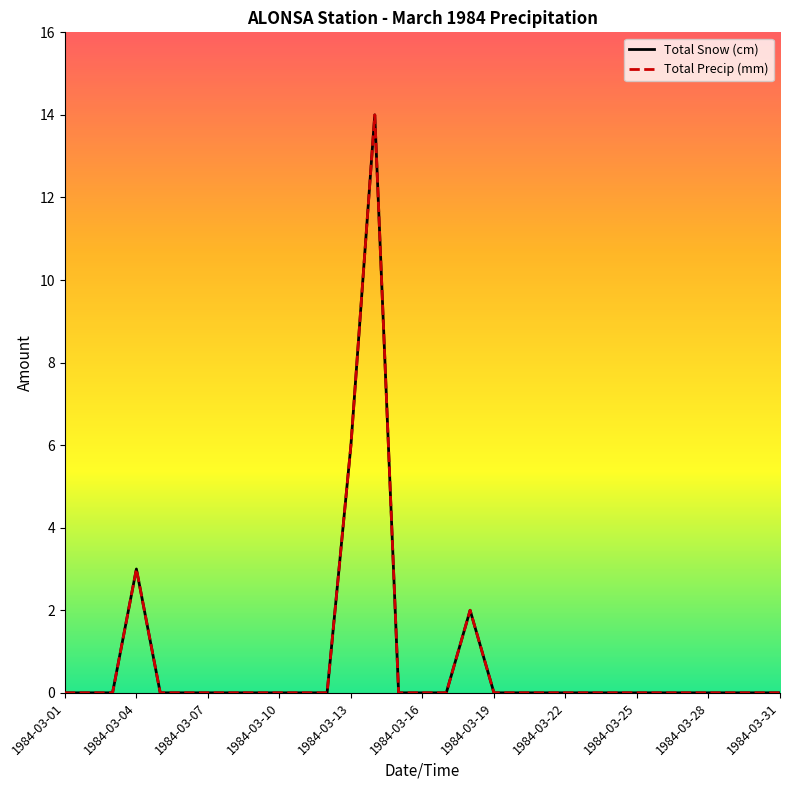

Does the chart display data point markers on the line(s)?

No